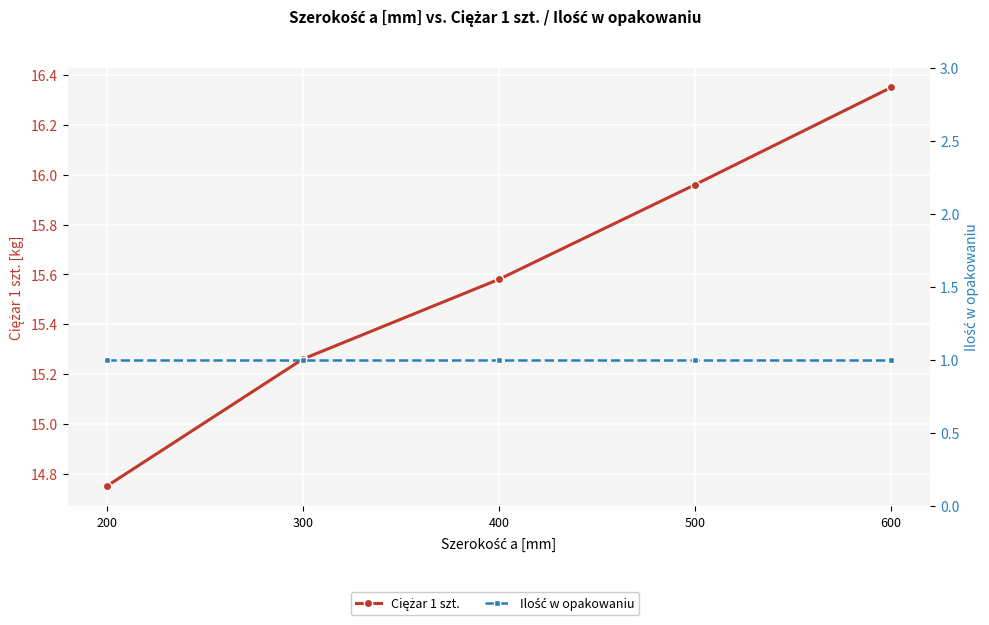

Does the chart display data point markers on the line(s)?

Yes